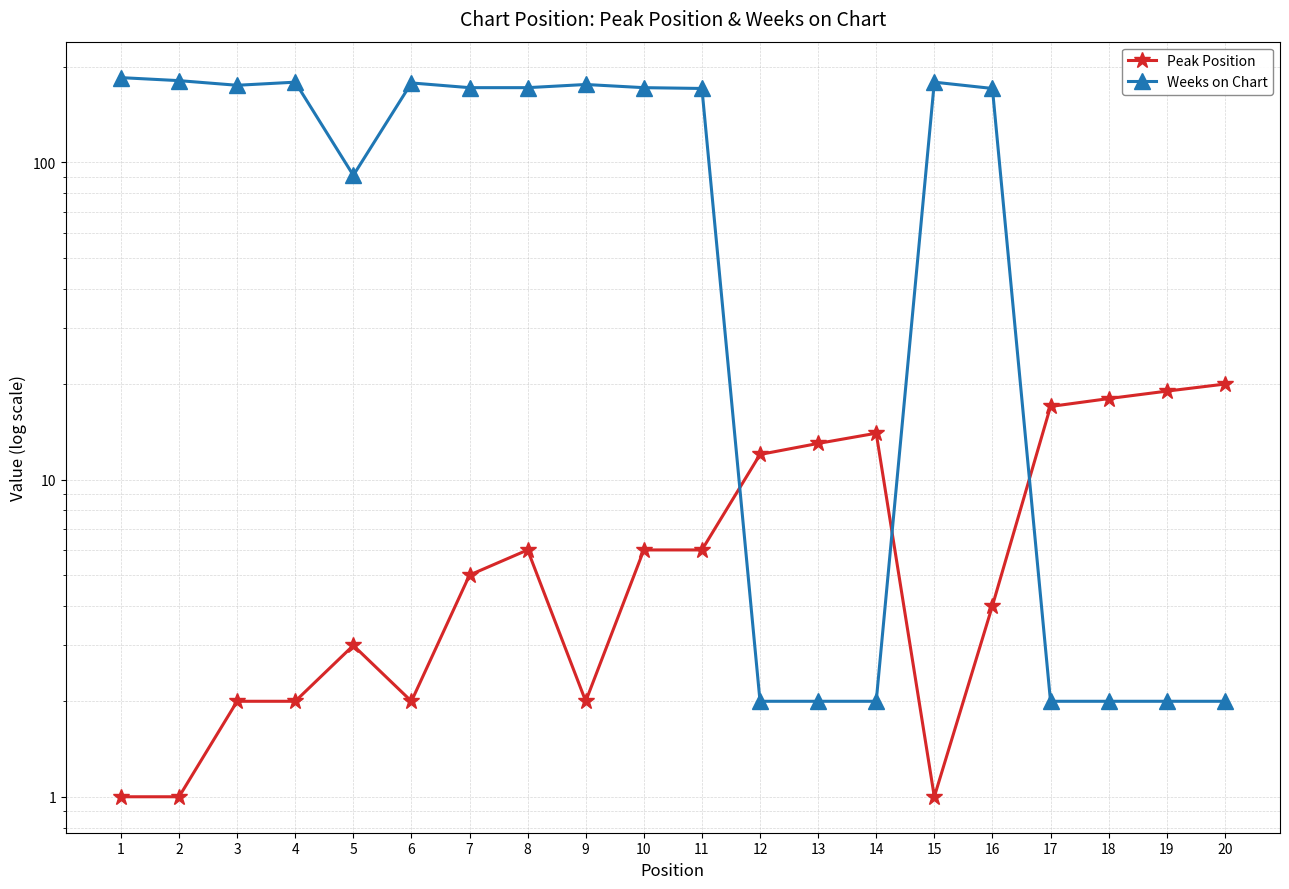

Reading left to right, what are all the values shown in this chart?

Peak Position: 1	1	2	2	3	2	5	6	2	6	6	12	13	14	1	4	17	18	19	20
Weeks on Chart: 185	181	175	179	91	178	172	172	176	172	171	2	2	2	179	171	2	2	2	2